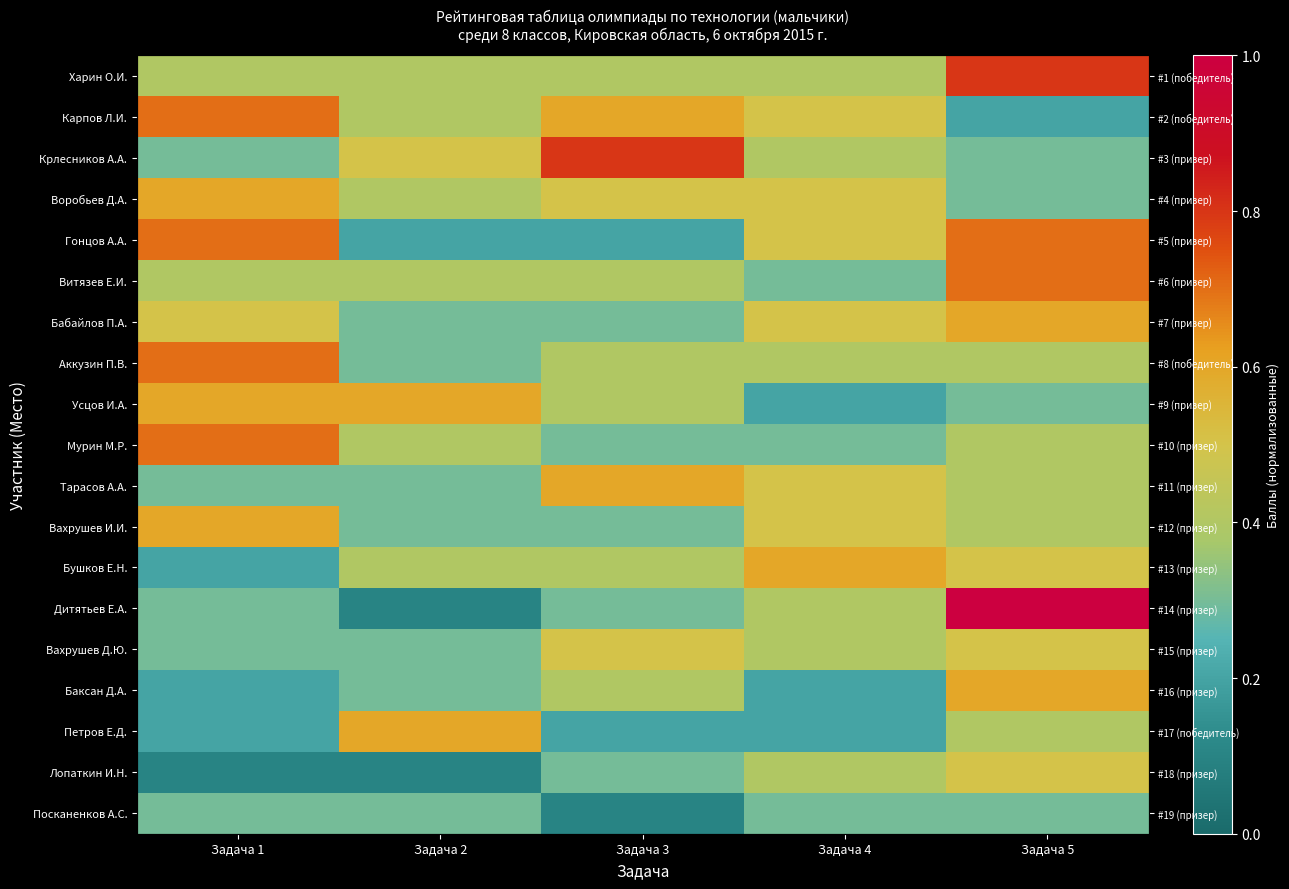

What is the approximate value of Лопаткин И.Н. at Задача 2?

0.1